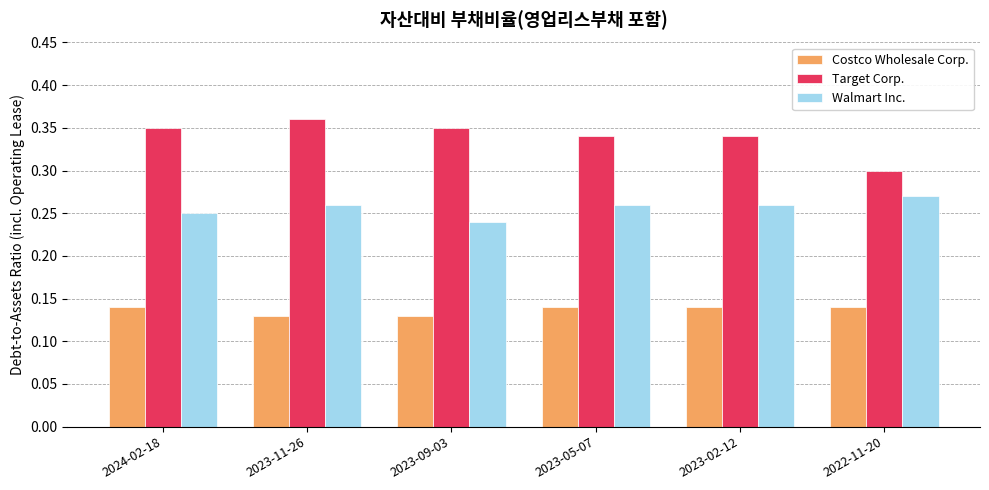

How many Costco Wholesale Corp. values are between 0 and 1?

6